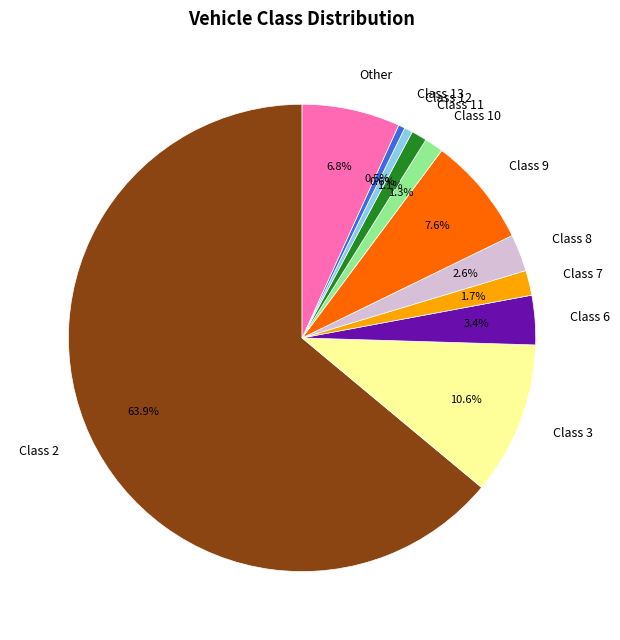

Which category has the biggest portion of the pie?

Class 2